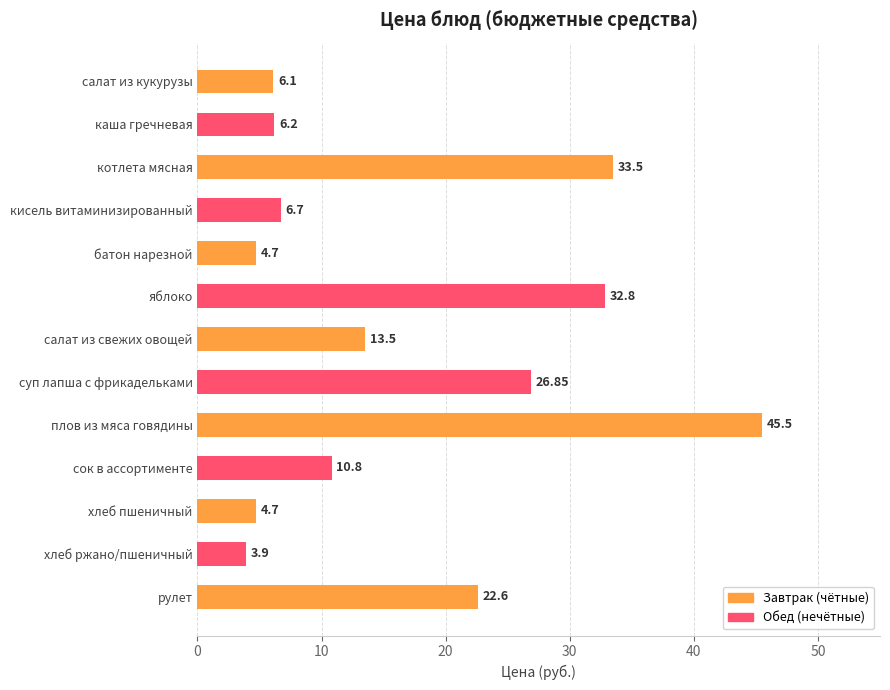

What is the sum of the values at суп лапша с фрикадельками and сок в ассортименте?

37.7